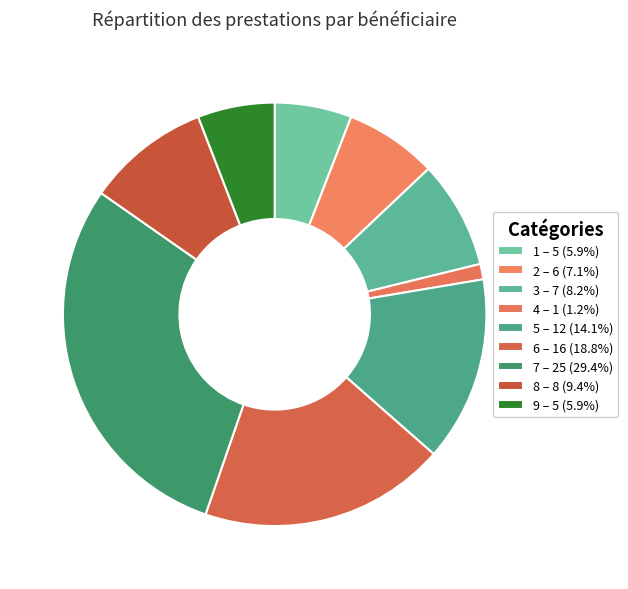

How many segments does this pie chart have?

9